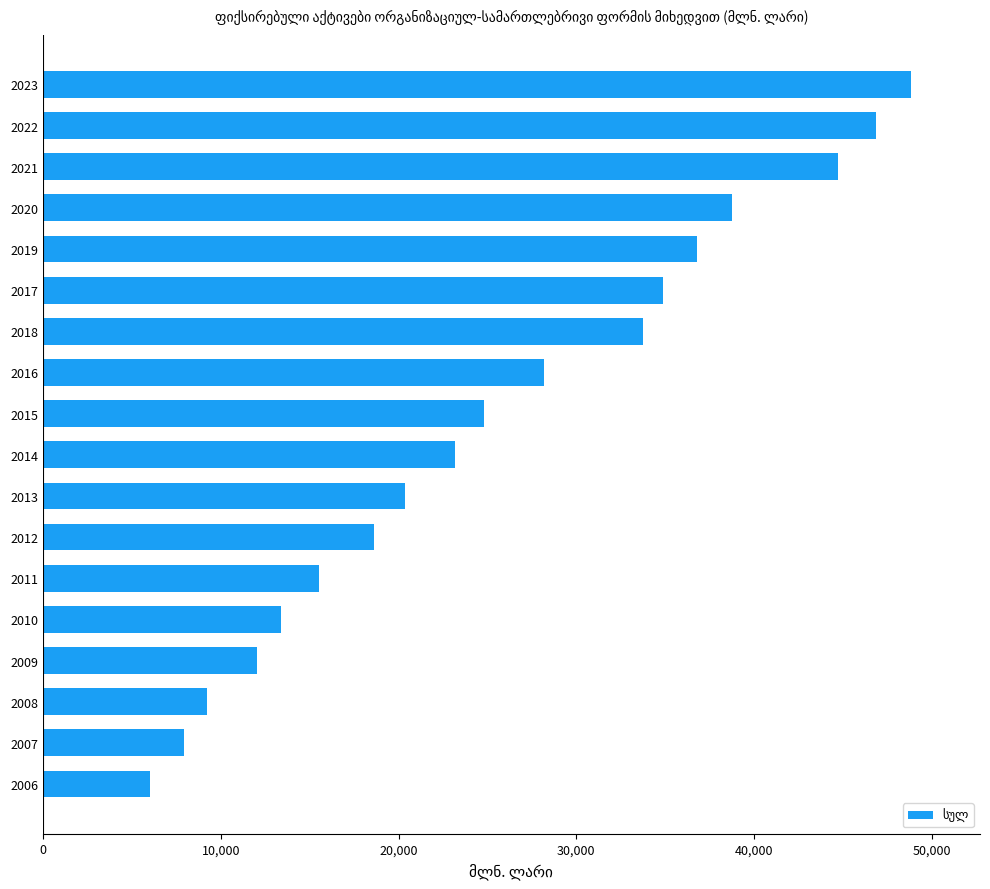

What is the average value?

25770.5